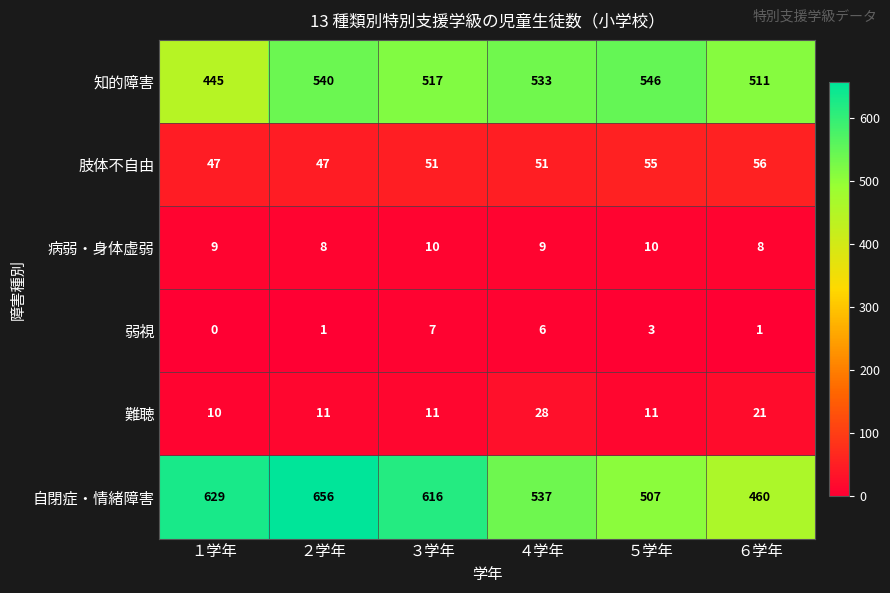

Which series changed the most between ３学年 and ４学年?

自閉症・情緒障害